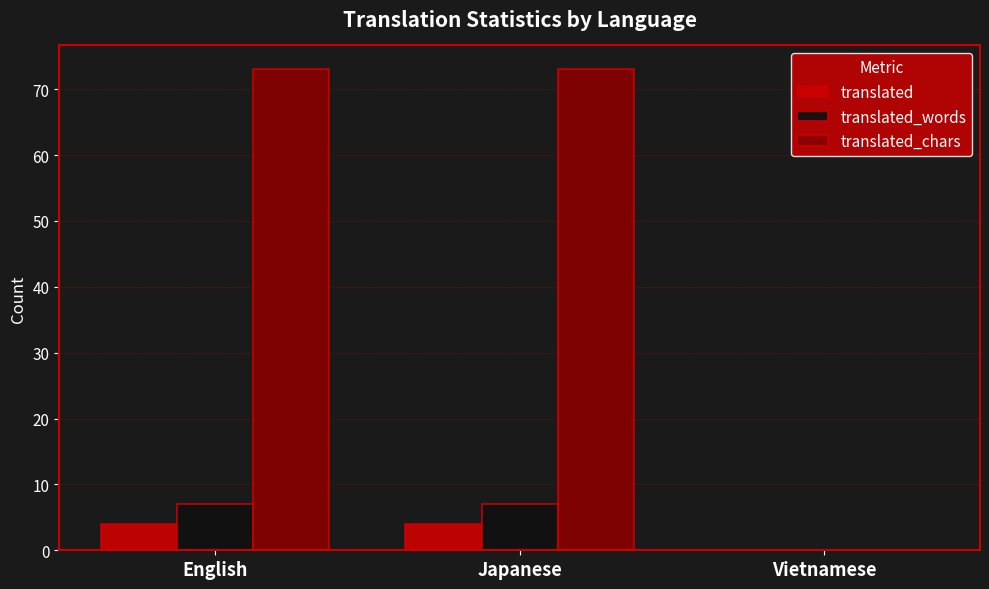

What is the maximum value shown in the chart?

73